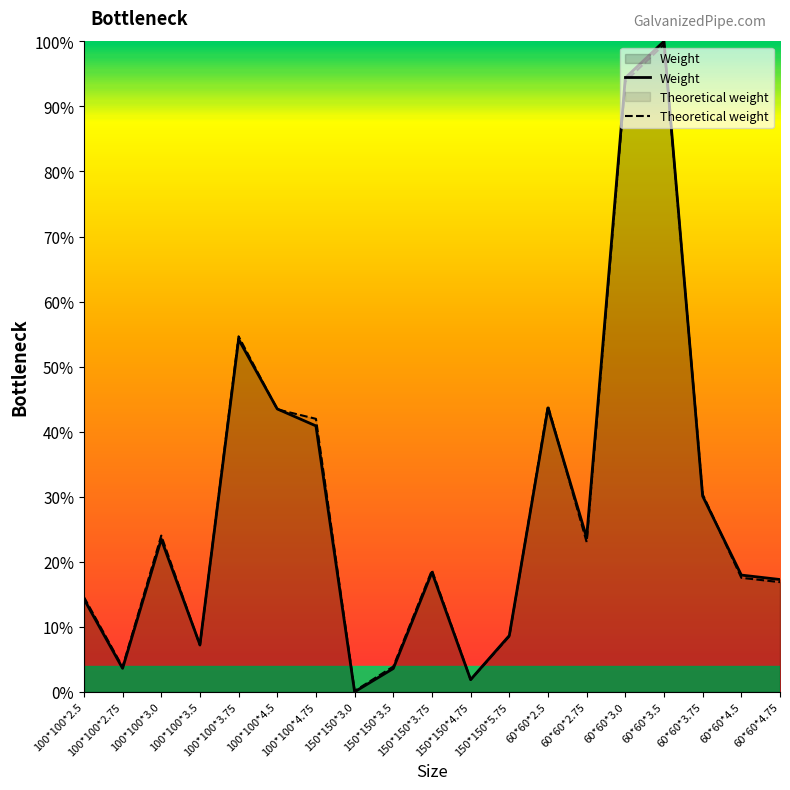

What is the difference between the Theoretical weight values at 100*100*2.75 and 60*60*2.5?

0.4